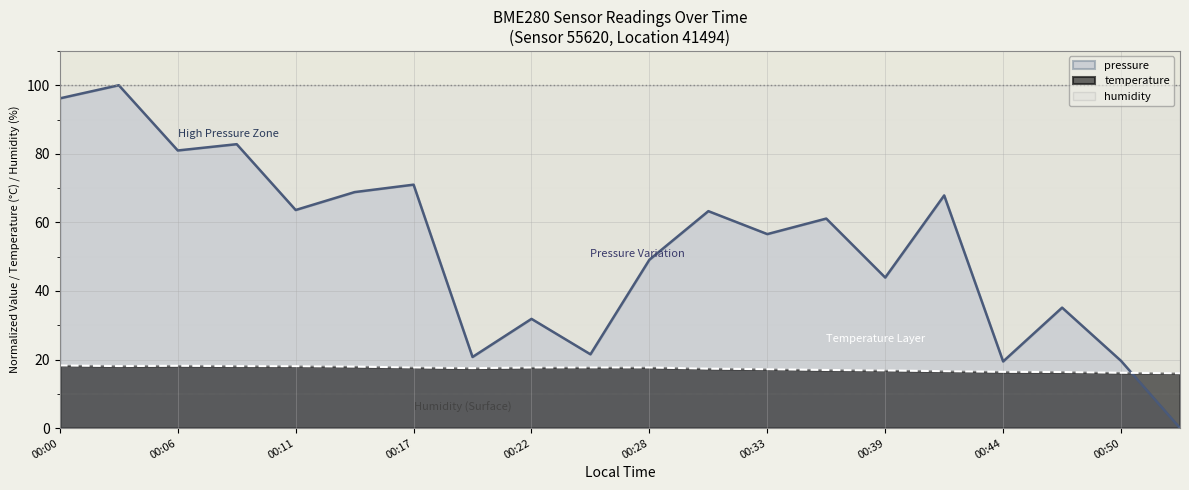

Rank the series by their average value, from lowest to highest.

temperature, pressure